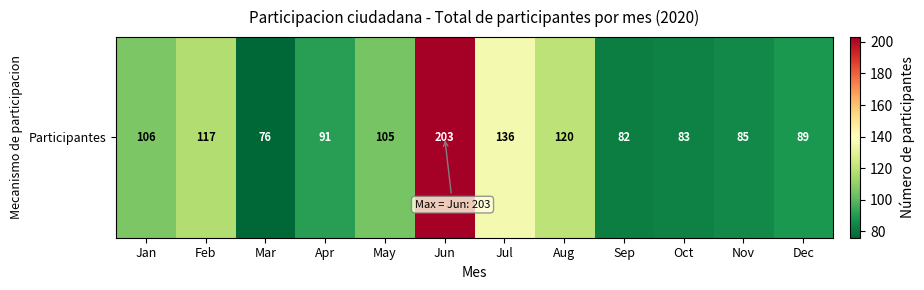

What is the smallest value displayed?

76